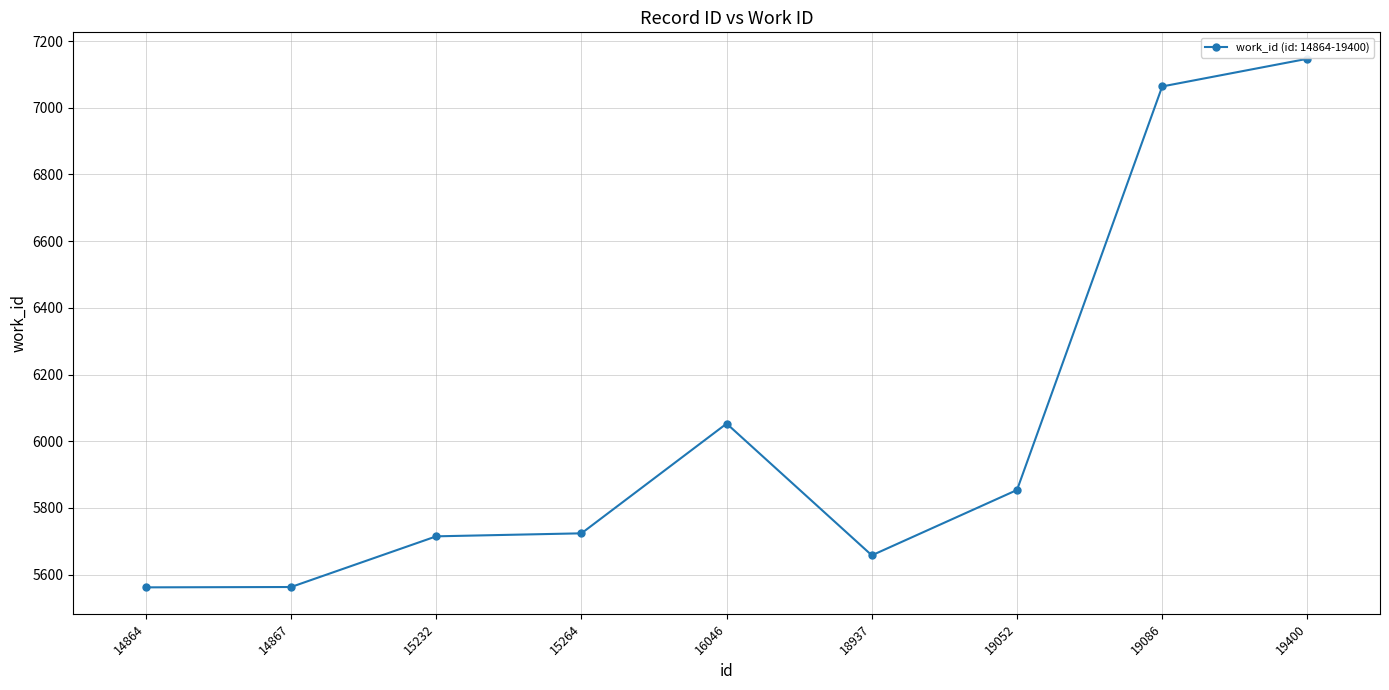

What is the difference between the maximum and minimum values?

1585